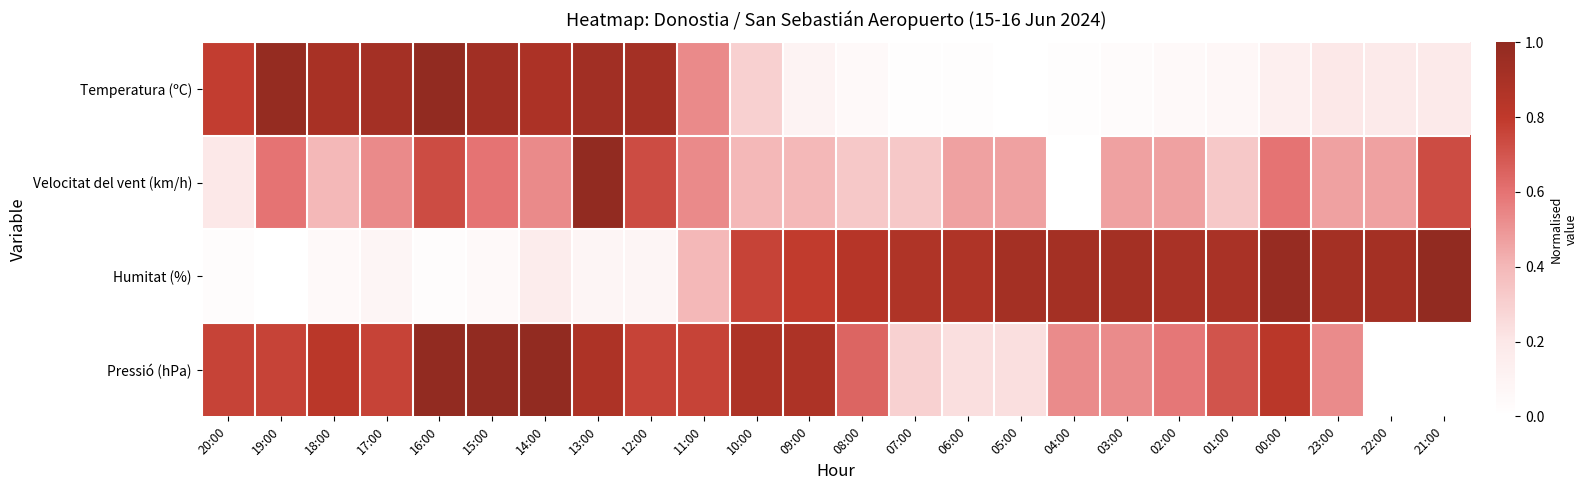

Which series has the widest spread of values?

Temperatura (ºC)